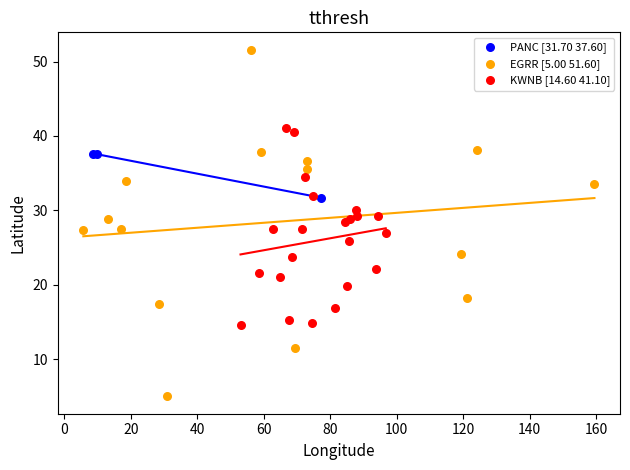

Which series reaches the maximum Y coordinate?

EGRR [5.00 51.60]